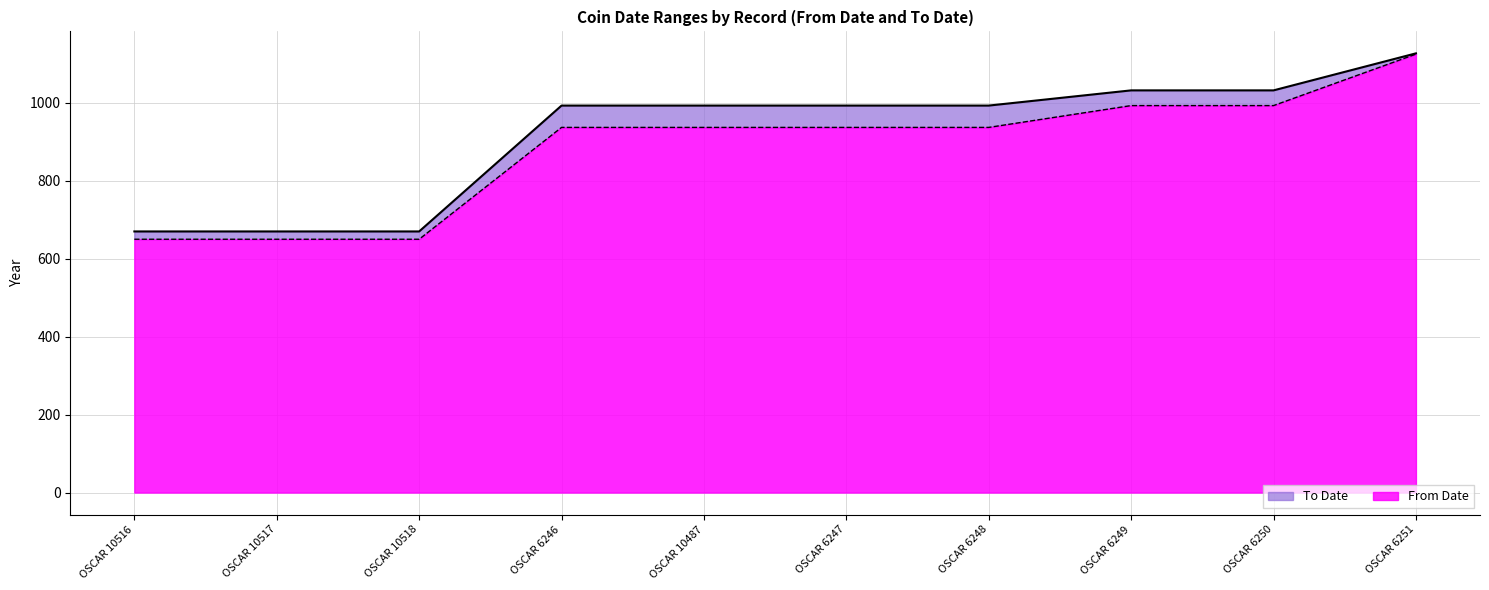

Which series has the largest total across all categories?

To Date